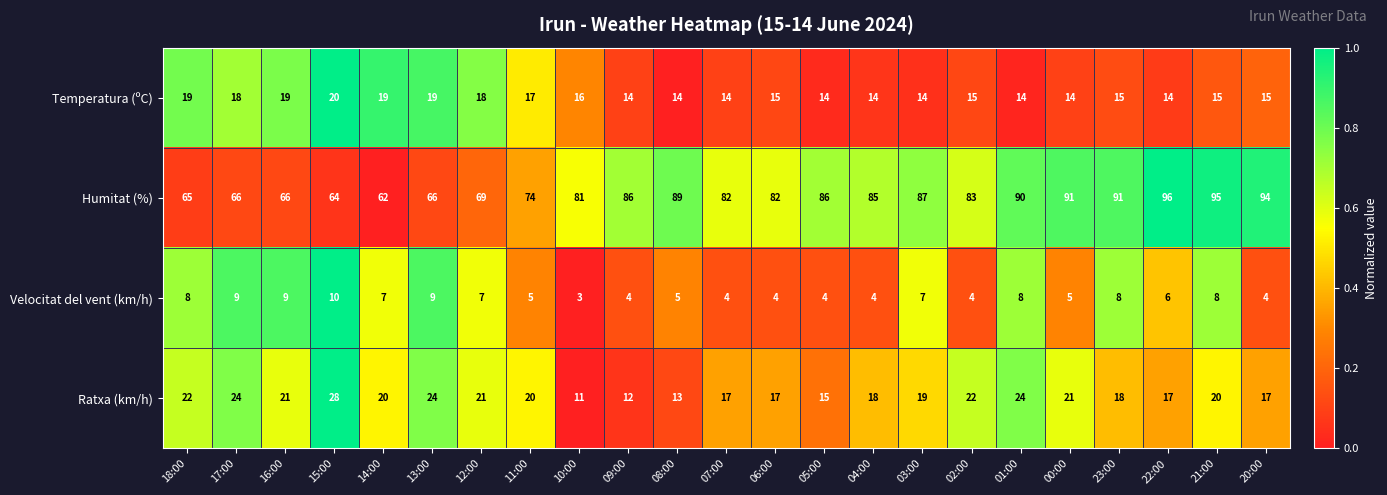

At which label is Temperatura (ºC) closest to 17?

11:00